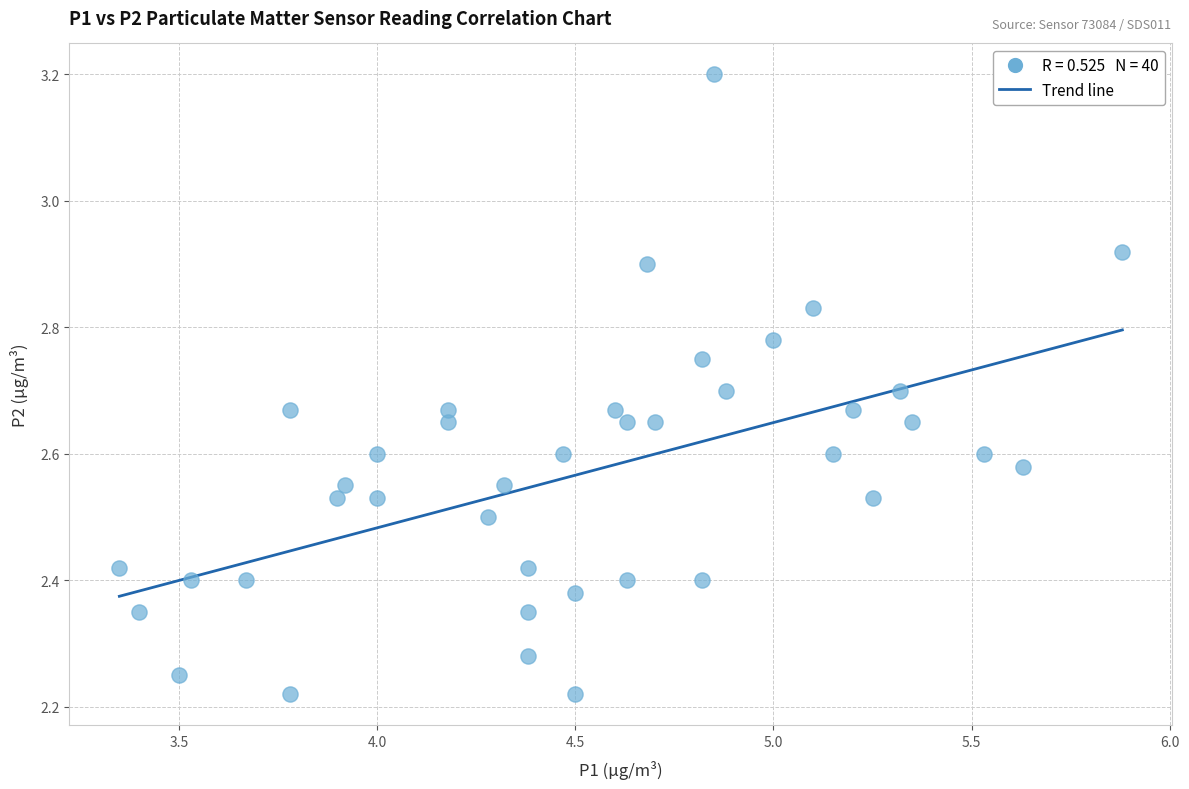

What is the range of Y values (max minus min)?

1.0